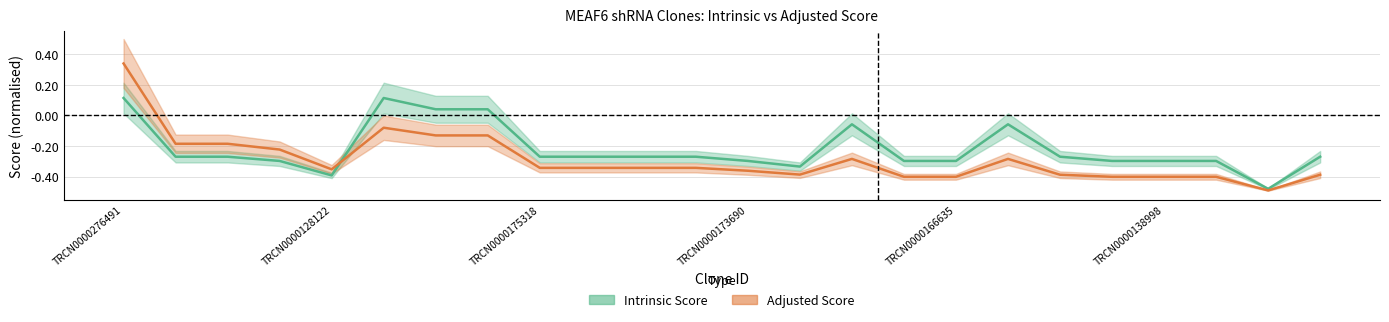

Reading left to right, transcribe all the data shown in this chart.

Intrinsic Score: 0.1	-0.3	-0.3	-0.3	-0.4	0.1	0.0	0.0	-0.3	-0.3	-0.3	-0.3	-0.3	-0.3	-0.1	-0.3	-0.3	-0.1	-0.3	-0.3	-0.3	-0.3	-0.5	-0.3
Adjusted Score: 0.3	-0.2	-0.2	-0.2	-0.4	-0.1	-0.1	-0.1	-0.3	-0.3	-0.3	-0.3	-0.4	-0.4	-0.3	-0.4	-0.4	-0.3	-0.4	-0.4	-0.4	-0.4	-0.5	-0.4